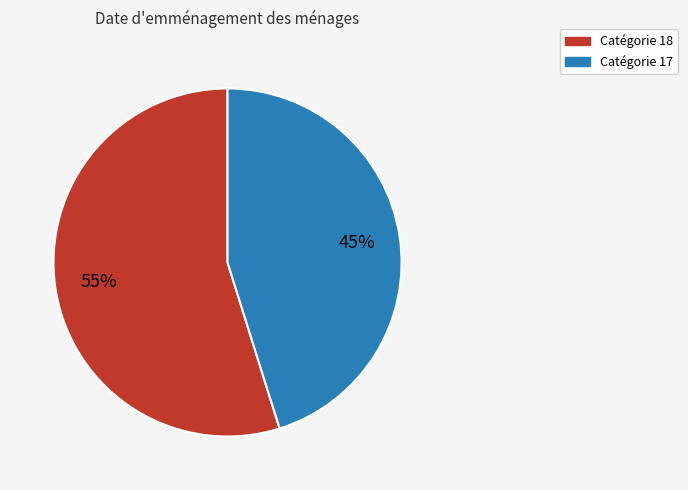

To the nearest percent, what is the average slice percentage?

50%